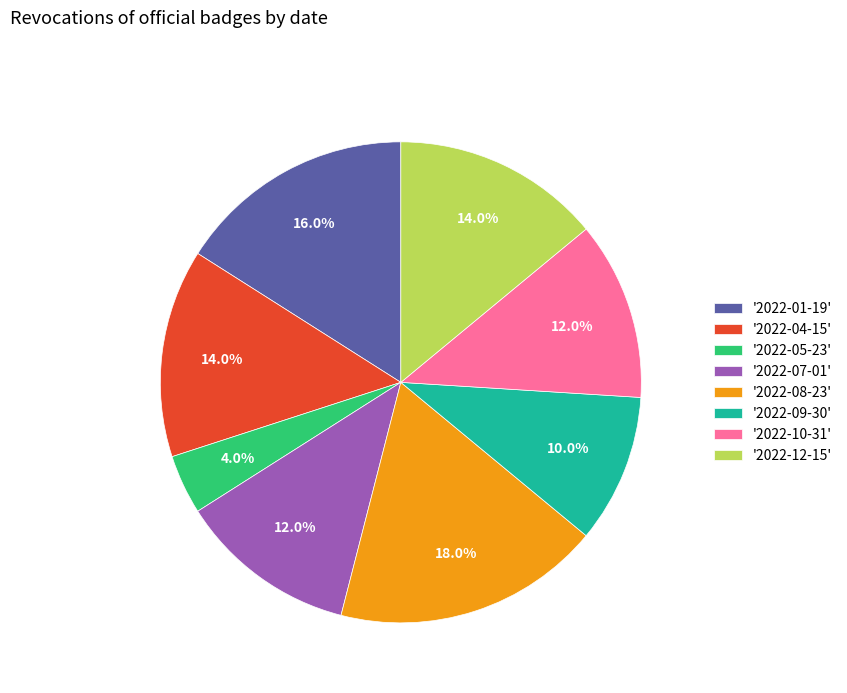

Is '2022-05-23' the majority of the pie?

No